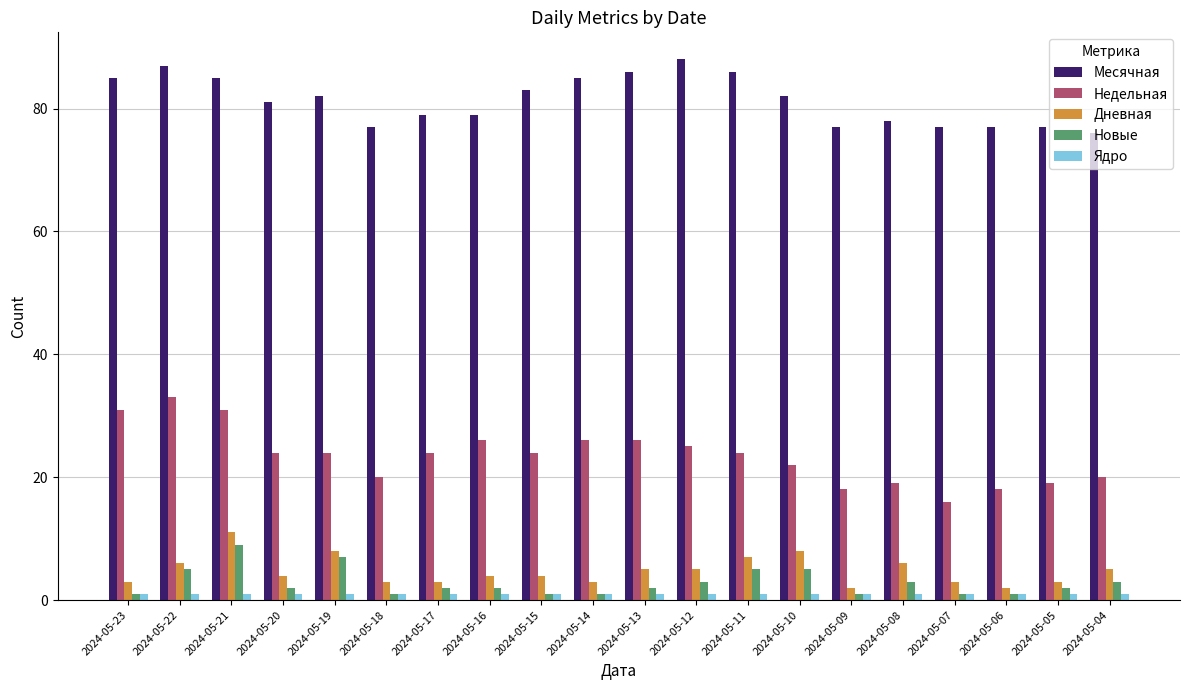

How many bars are there in each group?

5